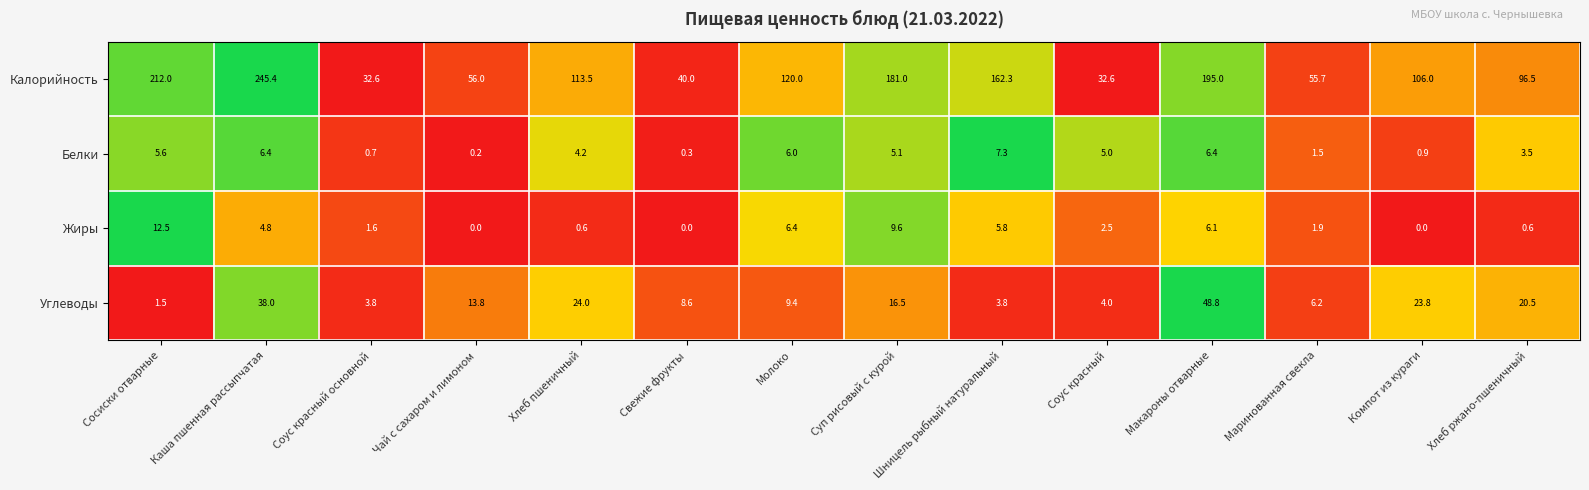

What is the total value across all series at Сосиски отварные?

231.6